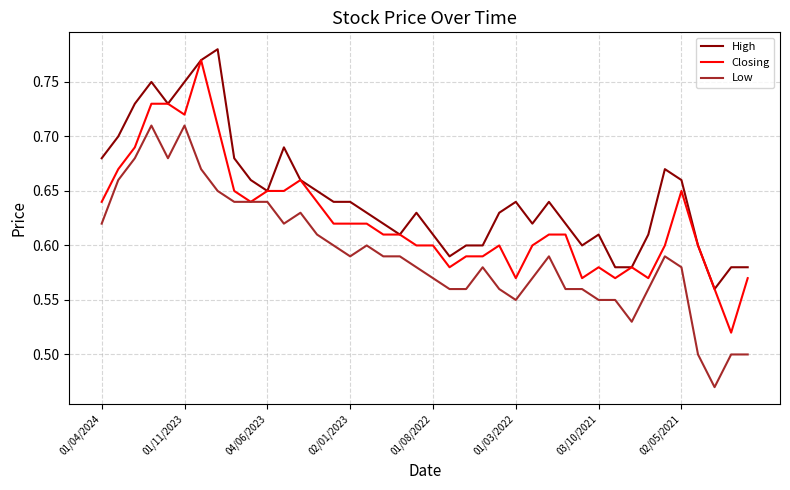

True or false: Low and High cross at least once.

False